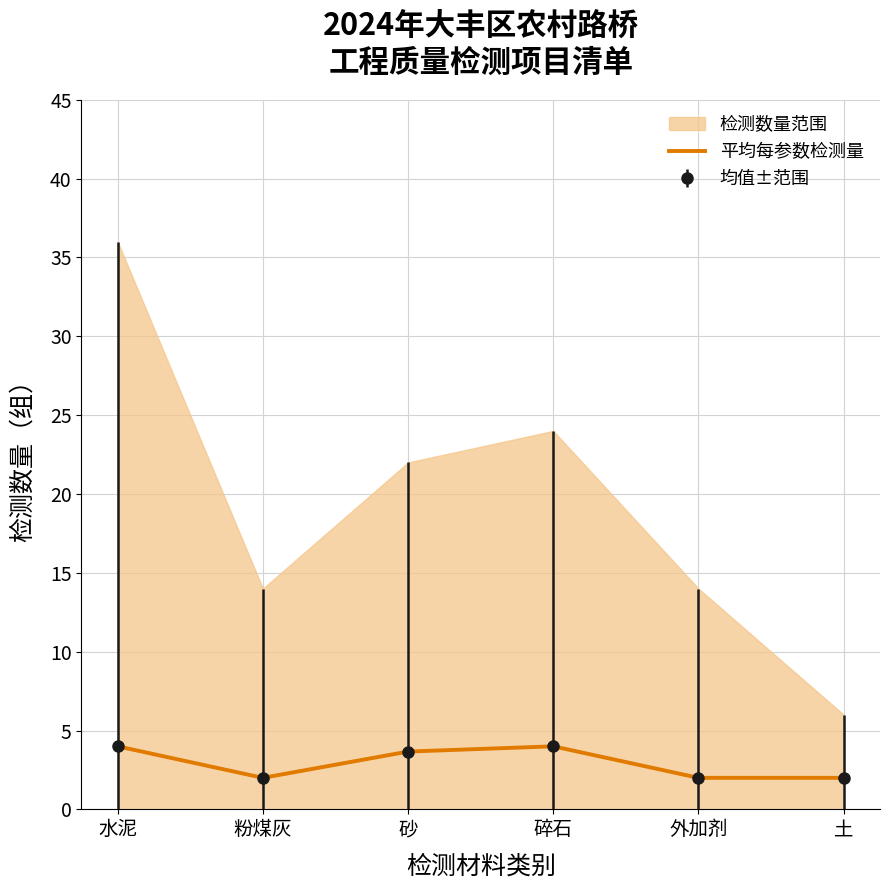

Is it true that the value at 土 is 0.7?

False